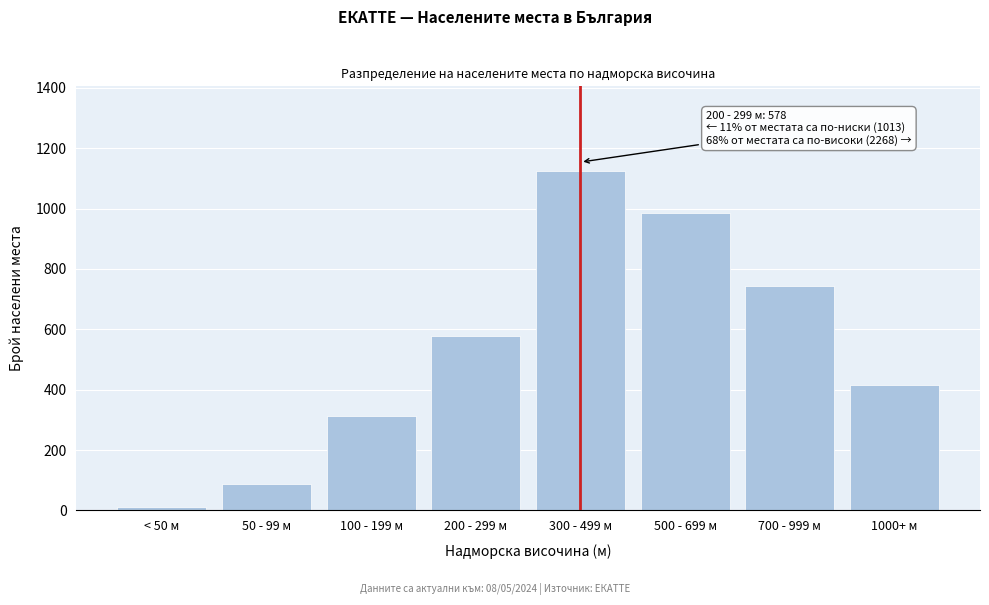

Reading right to left, what are all the values shown in this chart?

414	743	987	1124	578	312	89	12